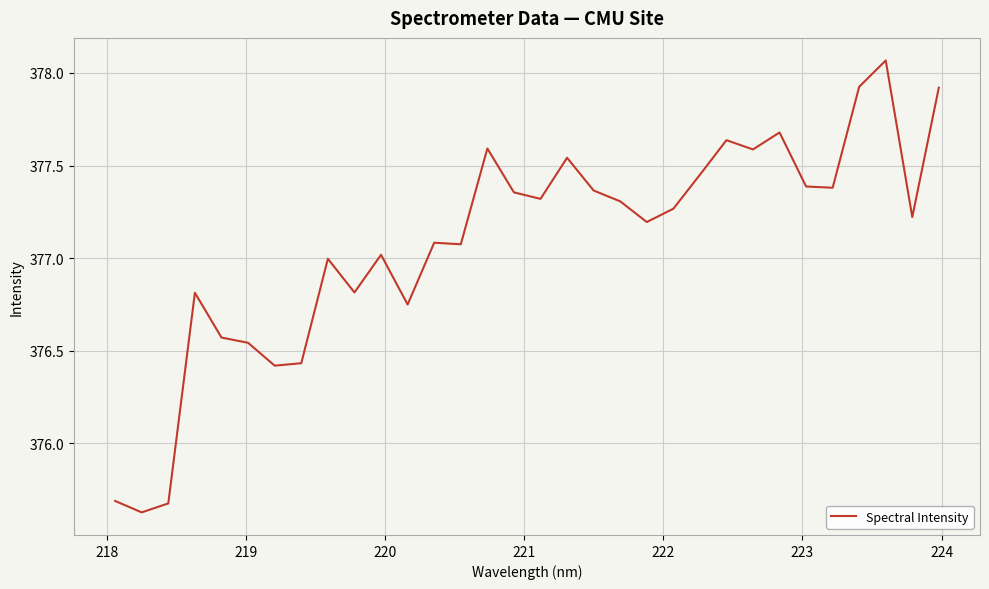

What is the difference between the maximum and minimum values?

2.4